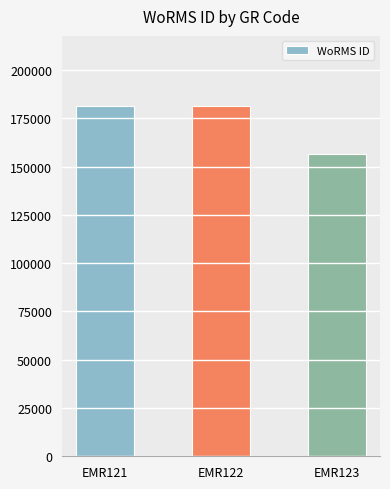

What is the value of the 2nd bar from the left?

181364